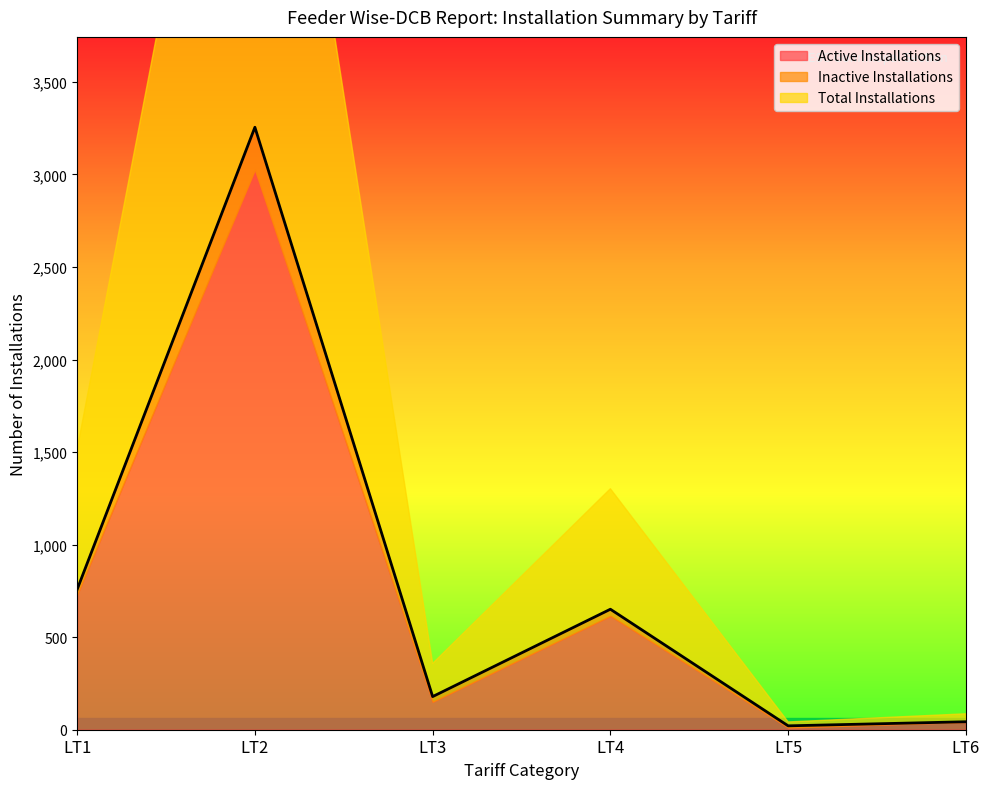

What is the value of the Active Installations point at the 2nd from the left?

3026